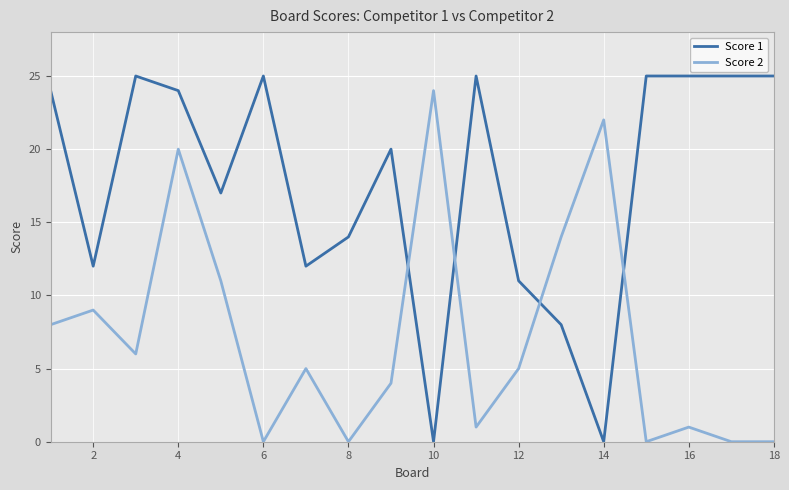

What is the difference between the maximum and minimum values in the Score 2 series?

24